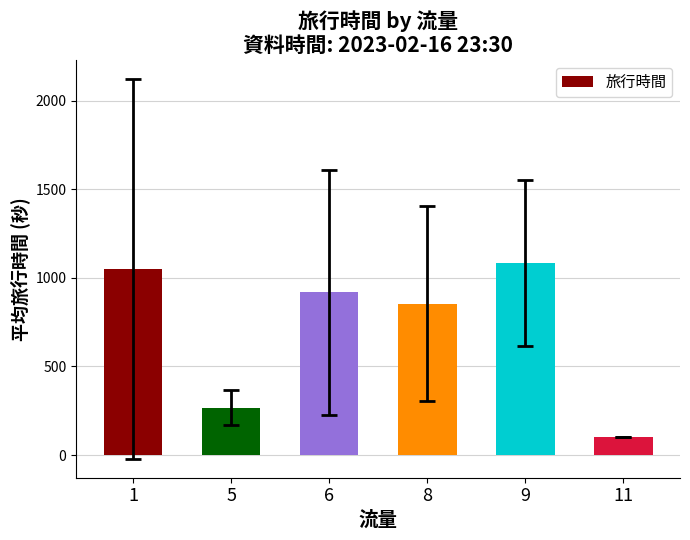

What is the sum of the values at 1 and 9?

2134.3